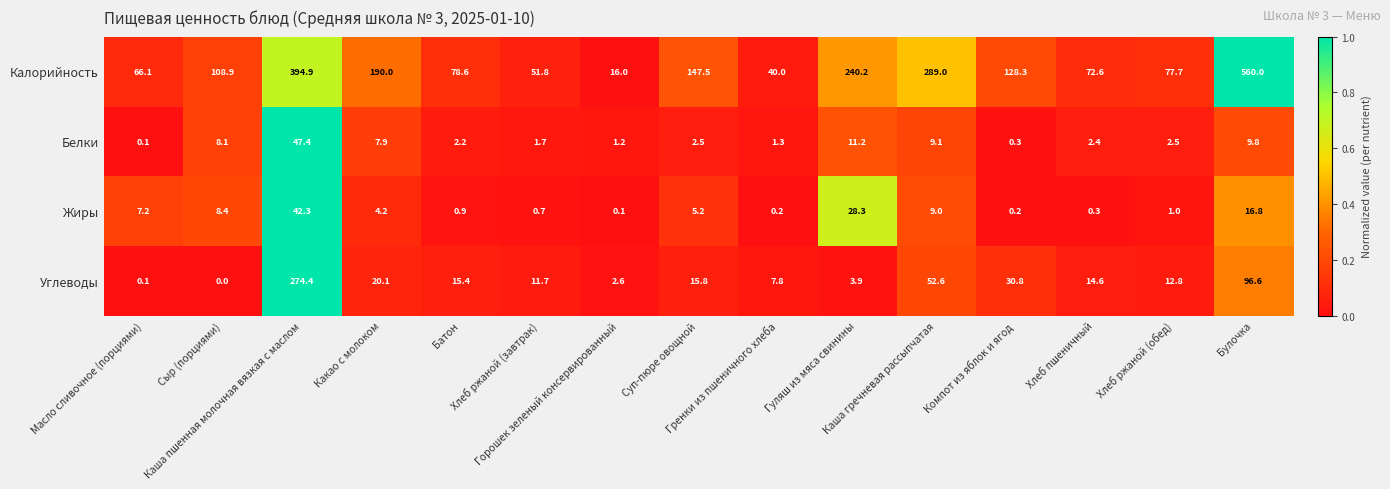

What is the difference between the highest and lowest values at Каша пшенная молочная вязкая с маслом?

352.6